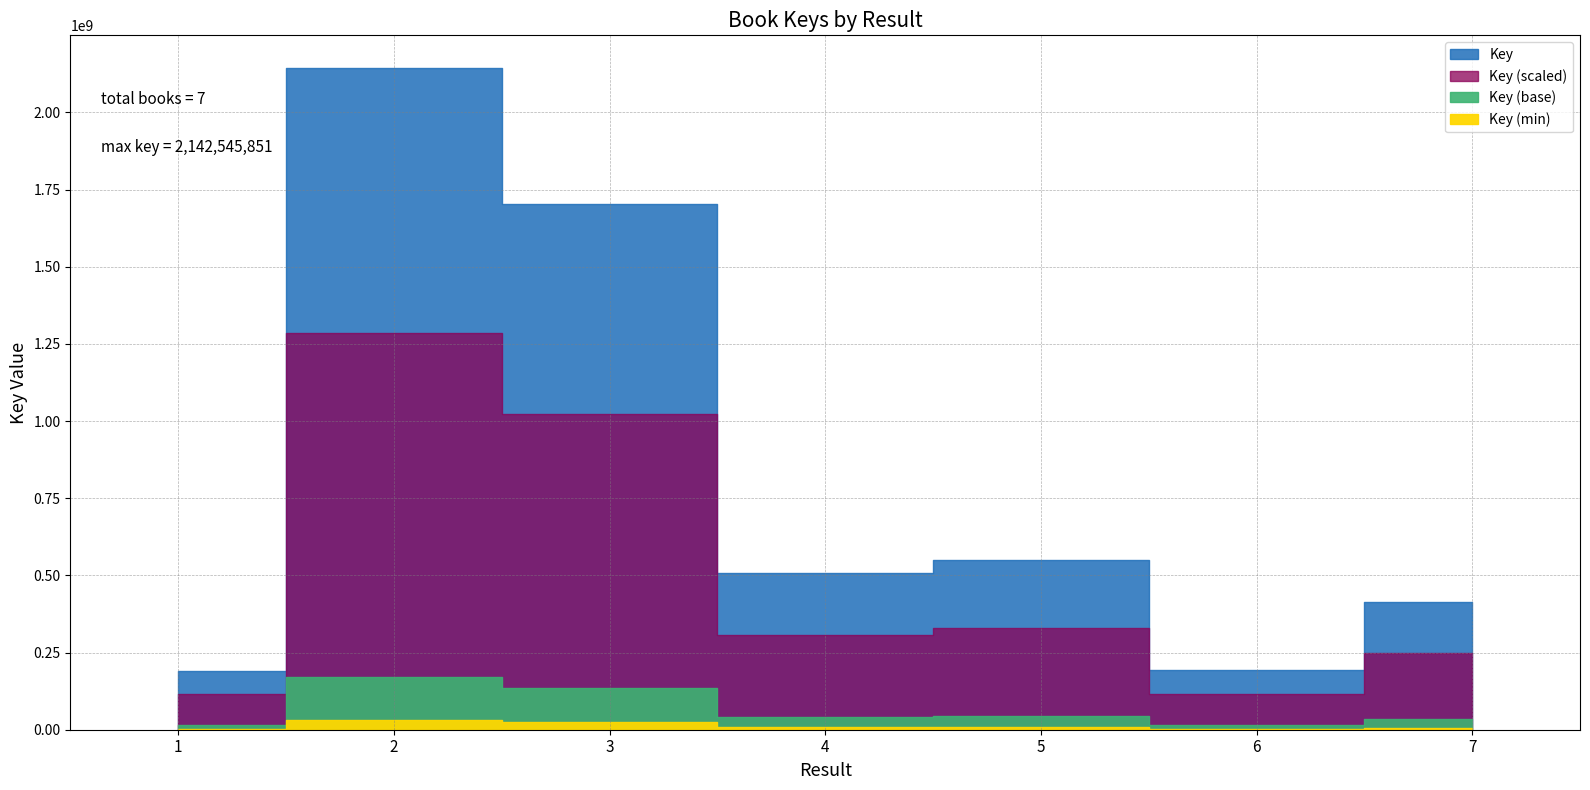

Rank the categories by value from highest to lowest.

2, 3, 5, 4, 7, 6, 1